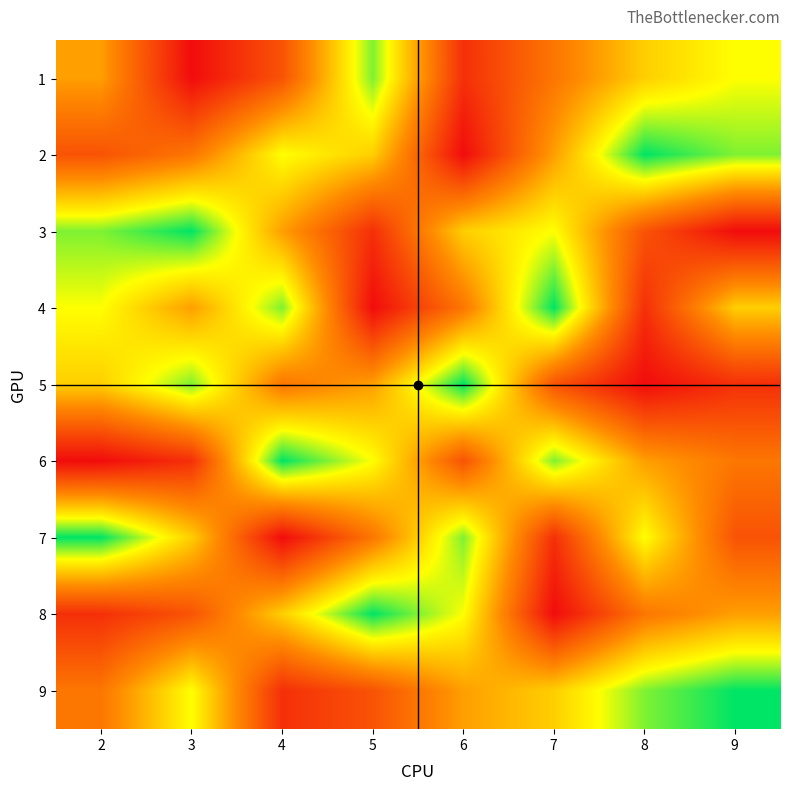

Which series changed the most between 5 and 7?

4